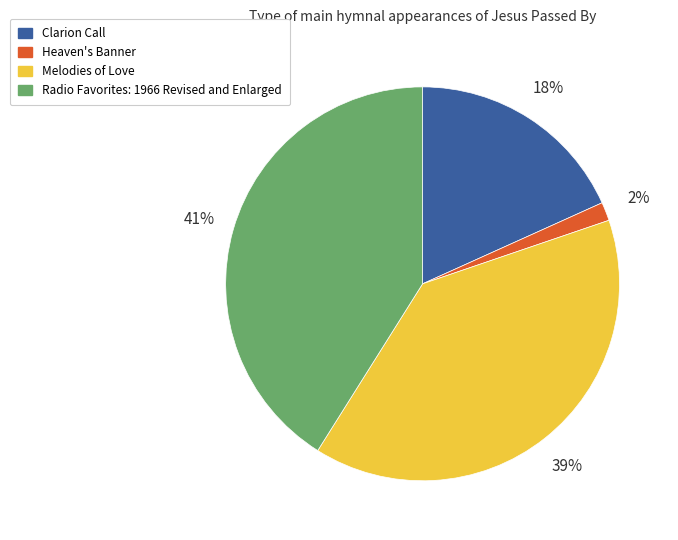

To the nearest percent, what is the average slice percentage?

25%